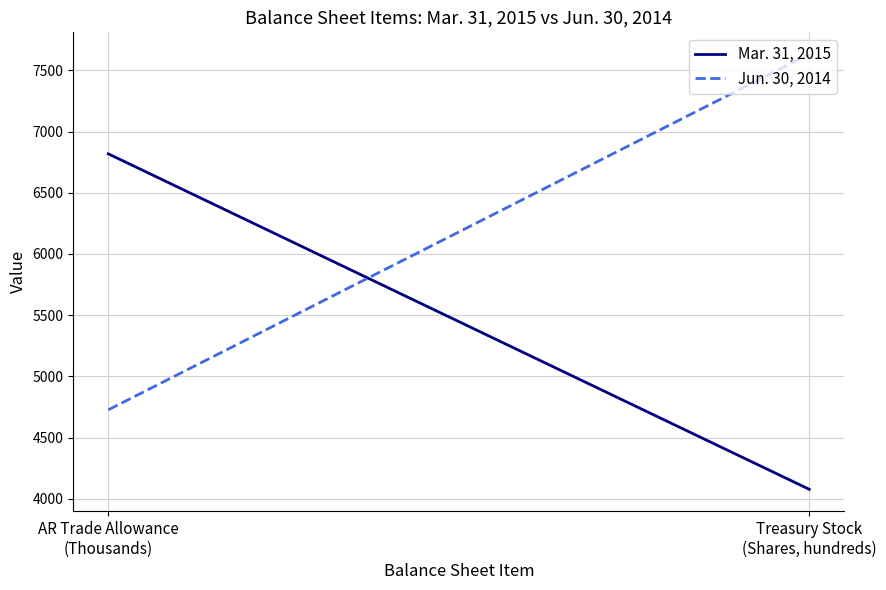

Which series changed the most between AR Trade Allowance
(Thousands) and Treasury Stock
(Shares, hundreds)?

Jun. 30, 2014